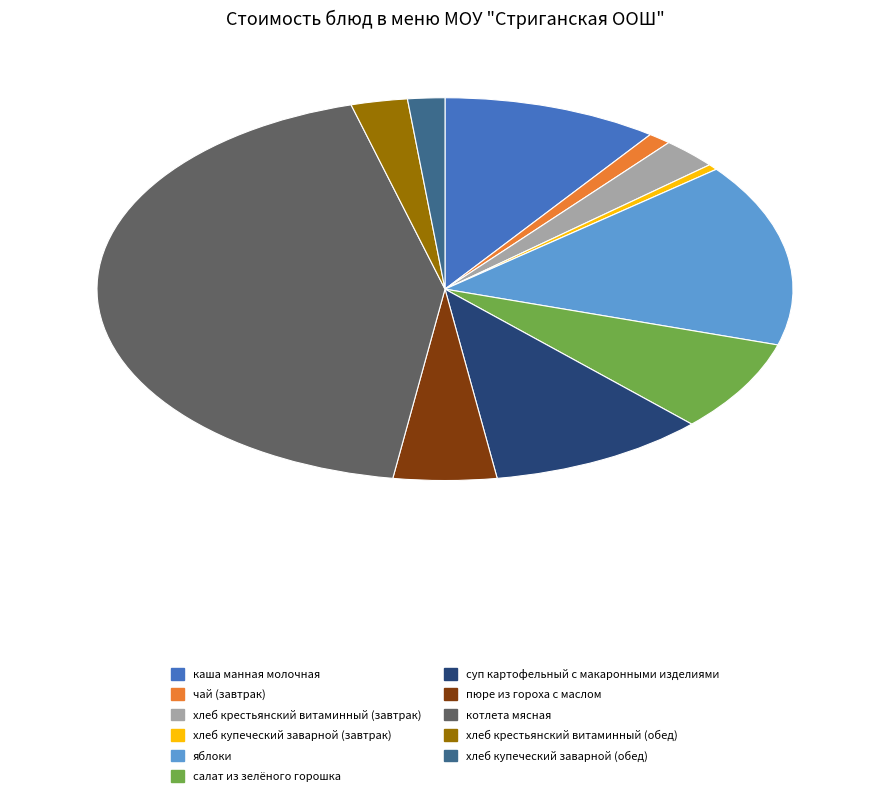

Does пюре из гороха с маслом account for over 50% of the chart?

No